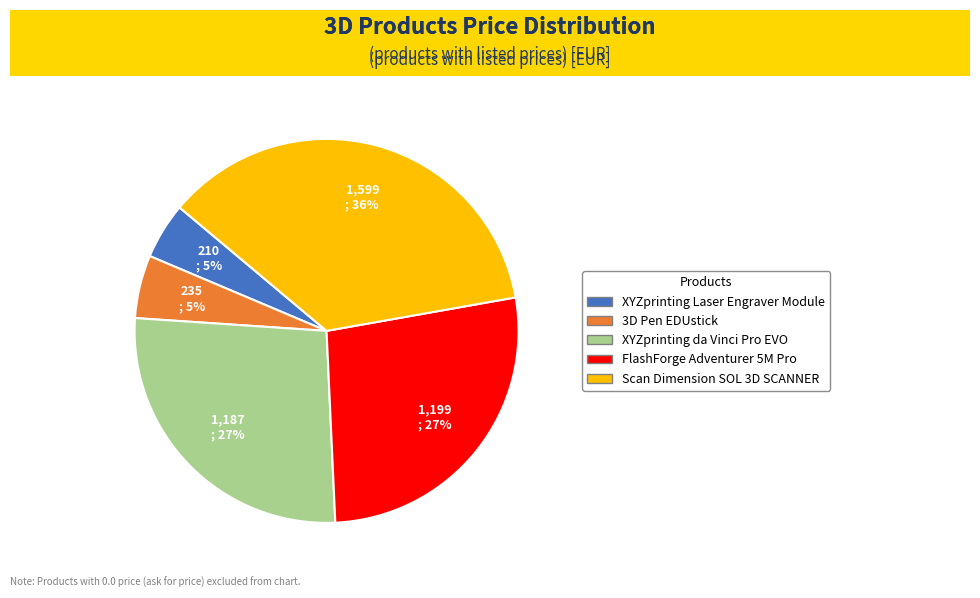

Count the number of slices in the pie.

5